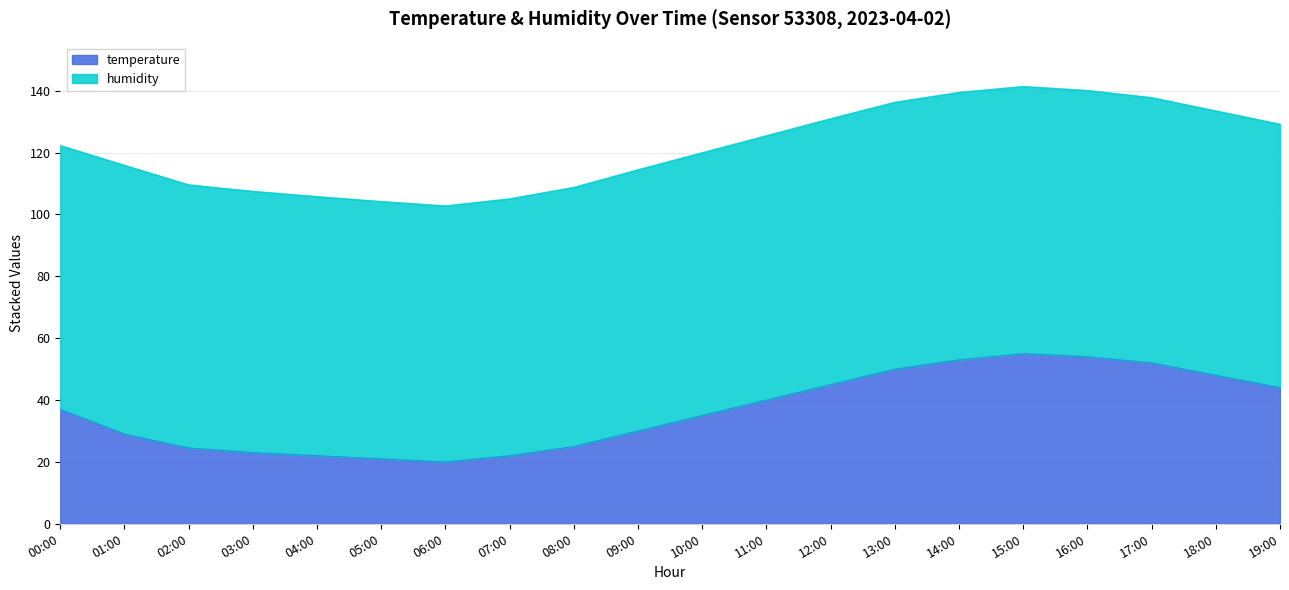

What is the change in value from 15:00 to 18:00?

-7.0